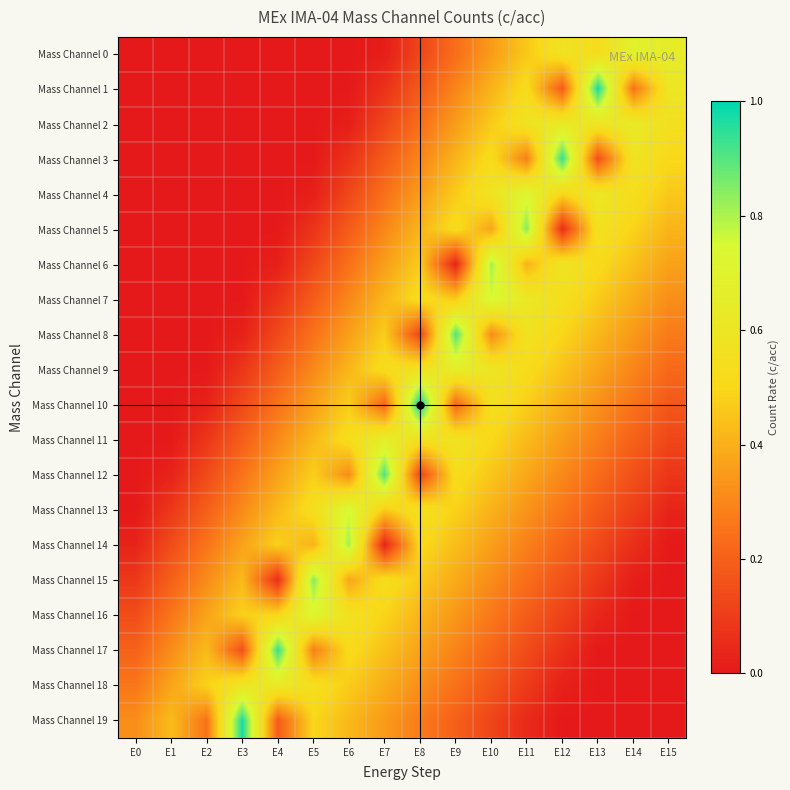

What is the greatest value displayed?

1.0